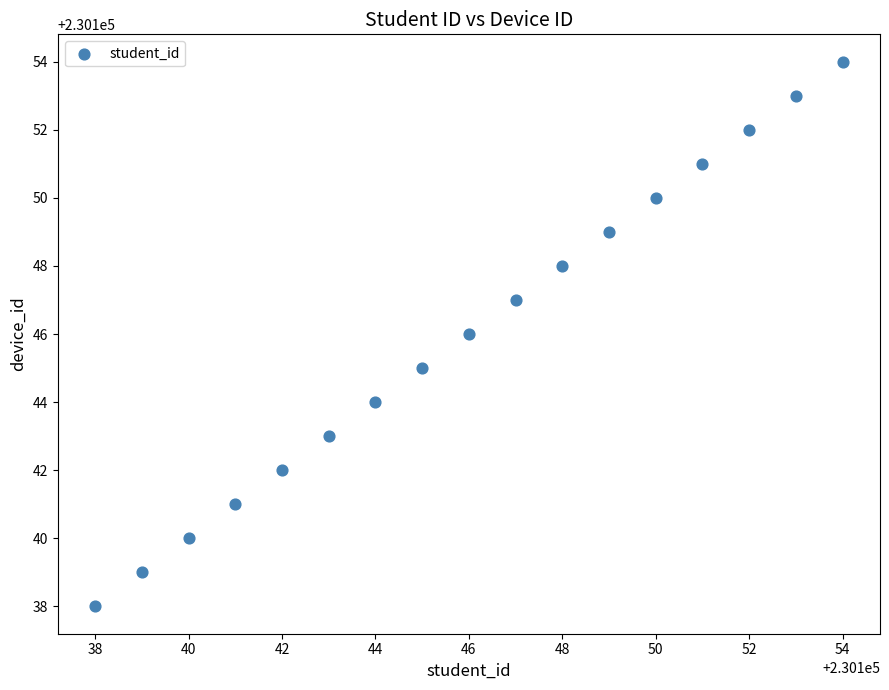

What is the range of Y values (max minus min)?

16